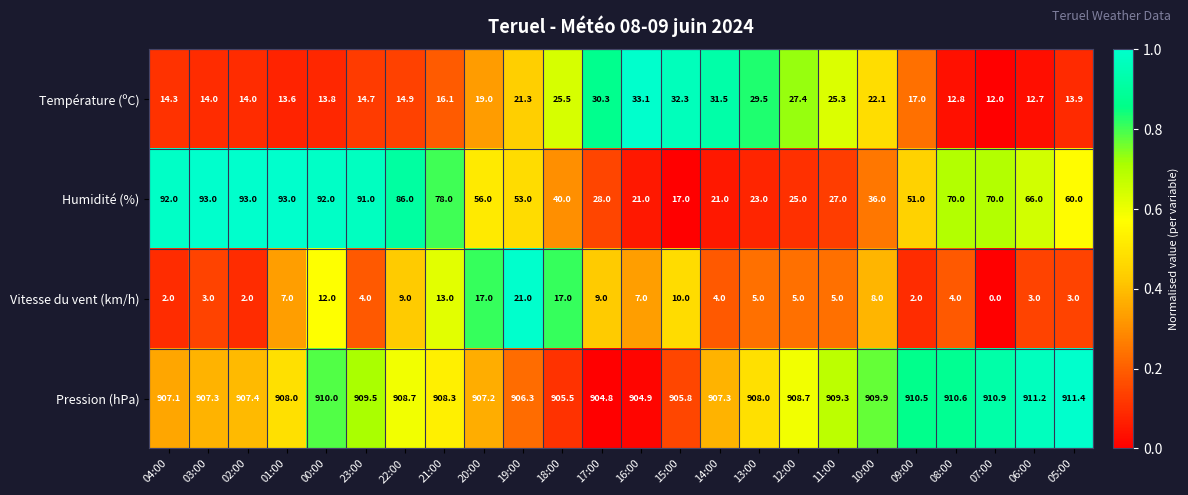

Which category has the highest value across all series?

05:00